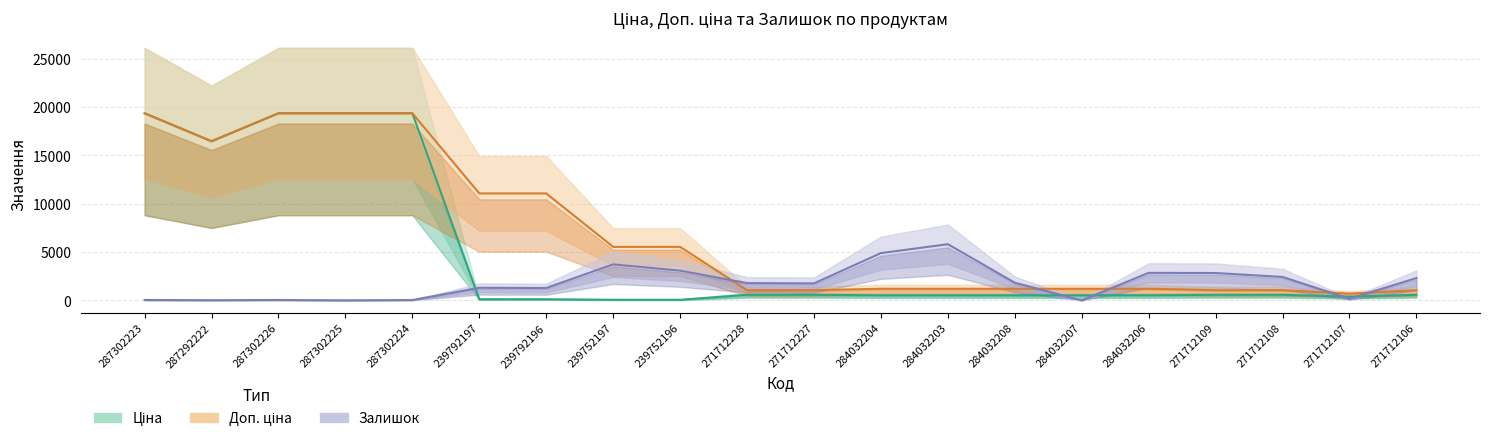

What is the maximum value for Доп. ціна?

19343.1